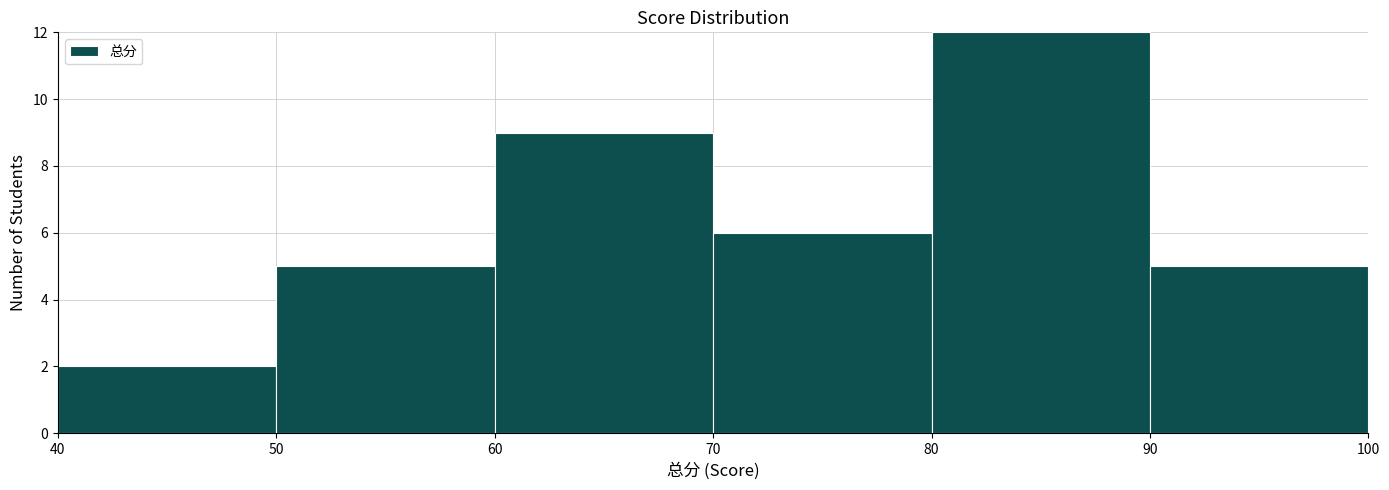

Reading left to right, list every bar in this chart as the range it spans on the x-axis followed by its height. The values are not printed on the chart, so give them approximately, as read against the axis.

40 to 50: 2
50 to 60: 5
60 to 70: 9
70 to 80: 6
80 to 90: 12
90 to 100: 5